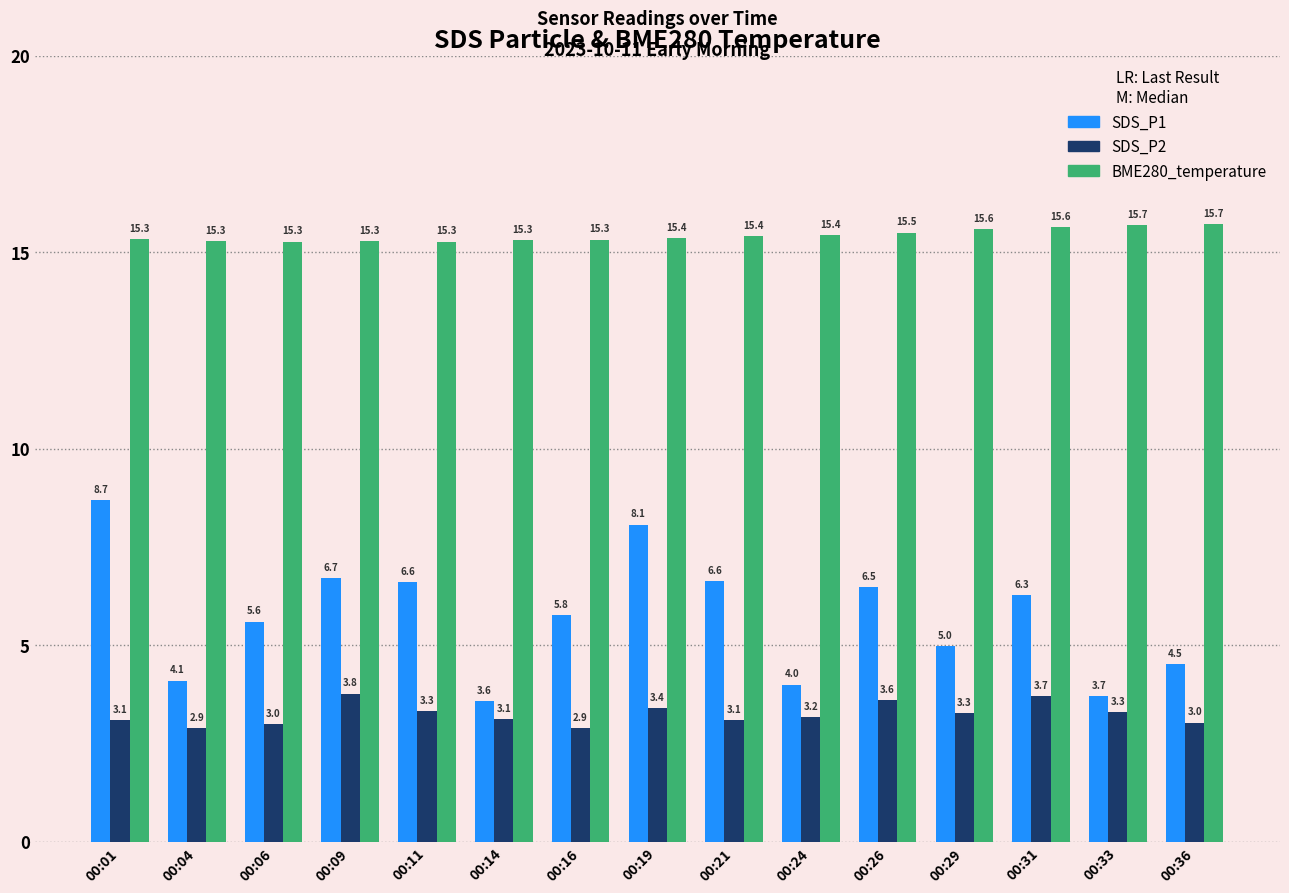

What is the maximum value for SDS_P1?

8.7